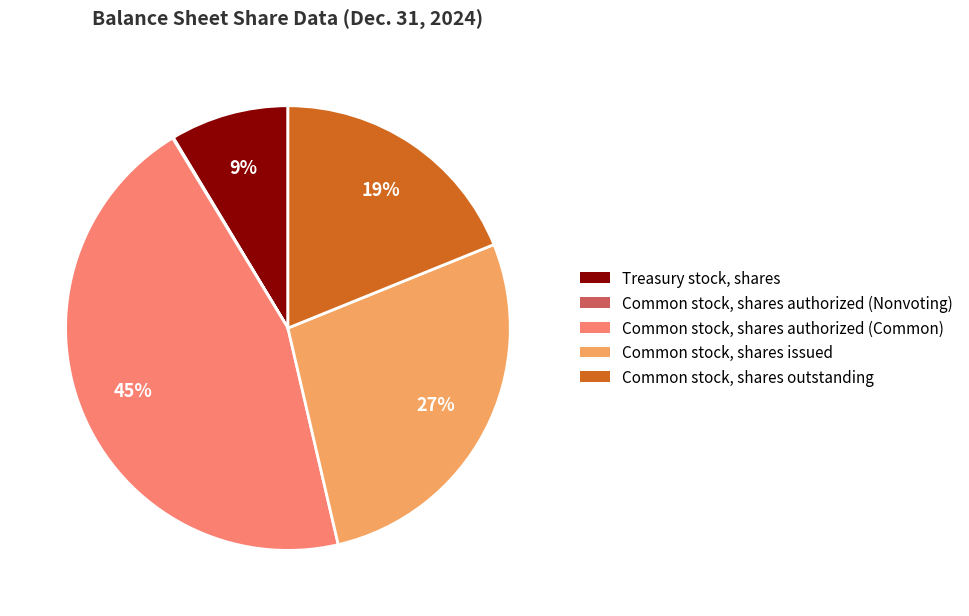

What is the largest slice in the pie chart?

Common stock, shares authorized (Common)